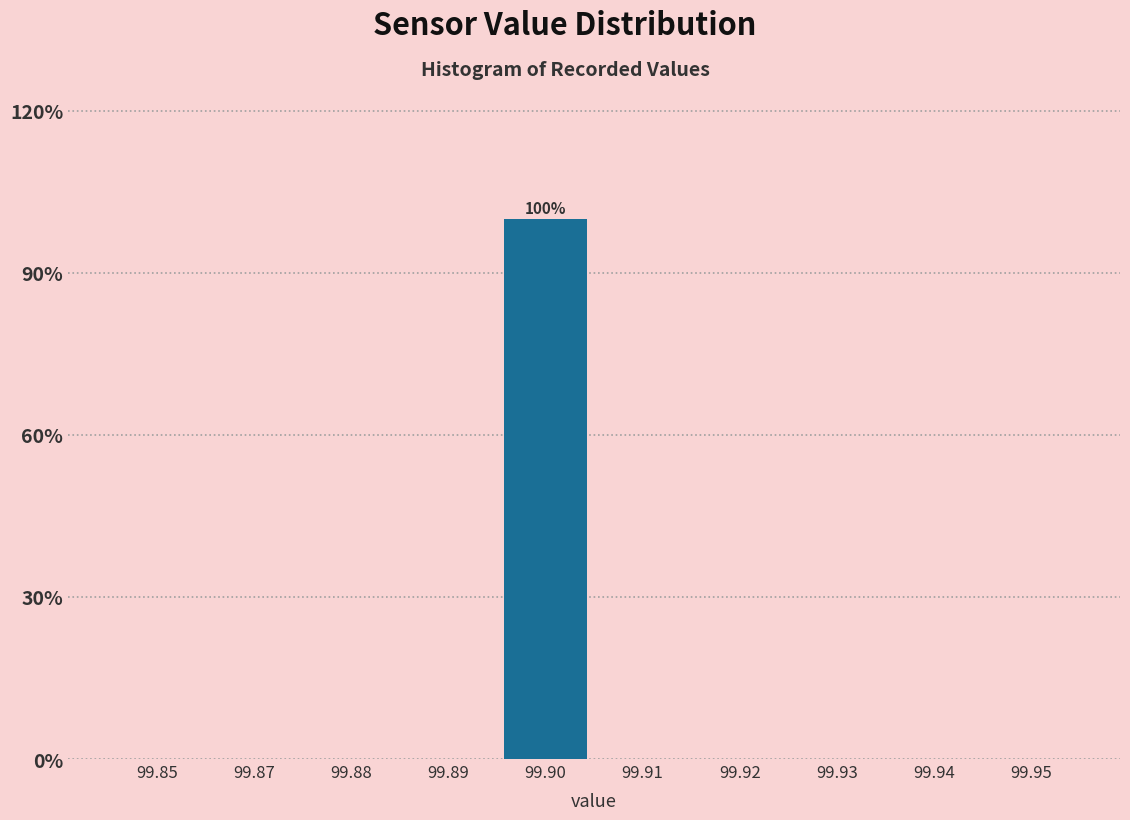

Reading left to right, what are all the values shown in this chart?

99.85=0	99.87=0	99.88=0	99.89=0	99.90=100	99.91=0	99.92=0	99.93=0	99.94=0	99.95=0